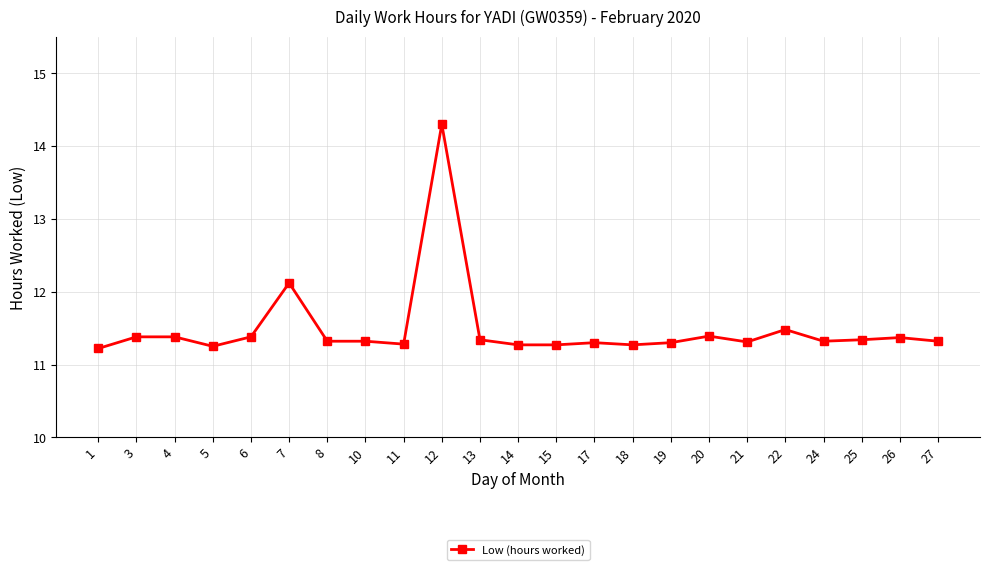

What is the difference between the maximum and minimum values?

3.1